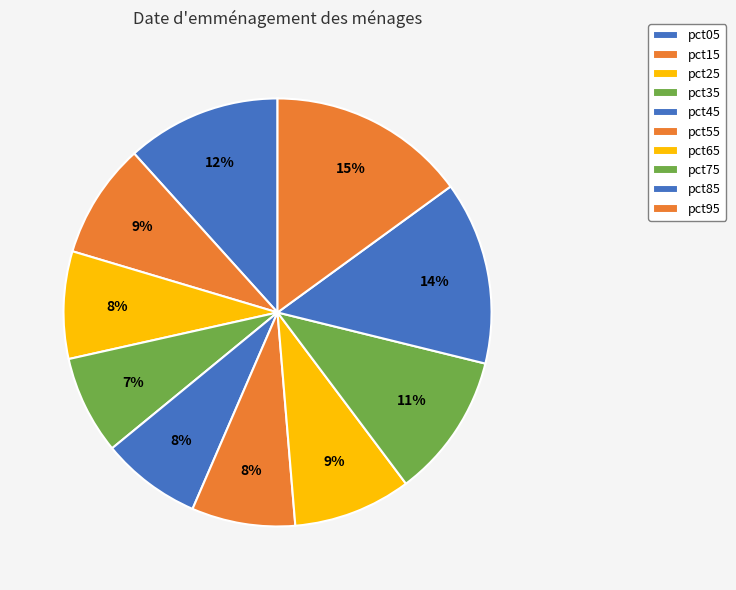

To the nearest percent, what is the difference between the pct25 and pct65 slice percentages?

1%